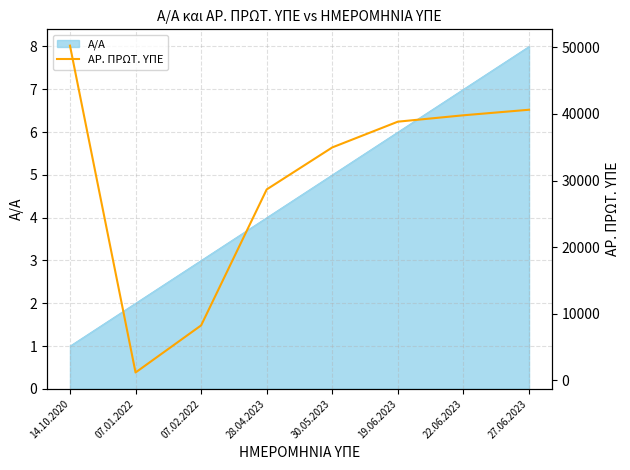

List the labels in order of value, largest first.

14.10.2020, 27.06.2023, 22.06.2023, 19.06.2023, 30.05.2023, 28.04.2023, 07.02.2022, 07.01.2022